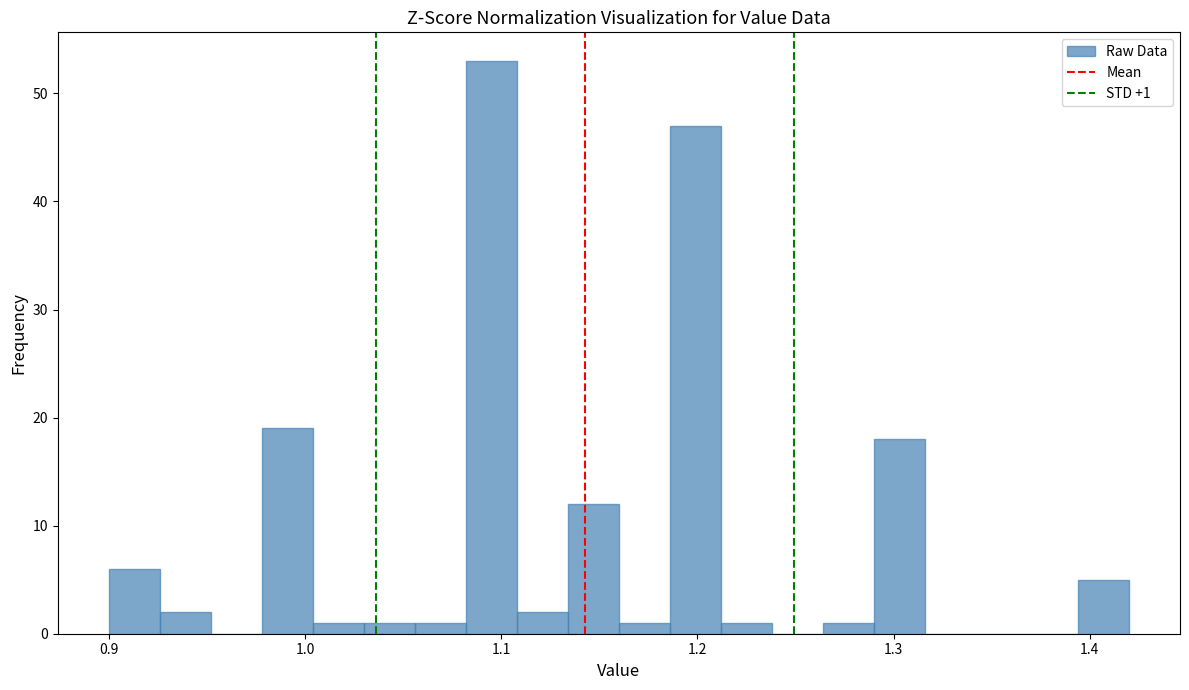

Around what value on the x-axis is the tallest bar? Give the approximate position of its centre, as read against the axis.

1.10